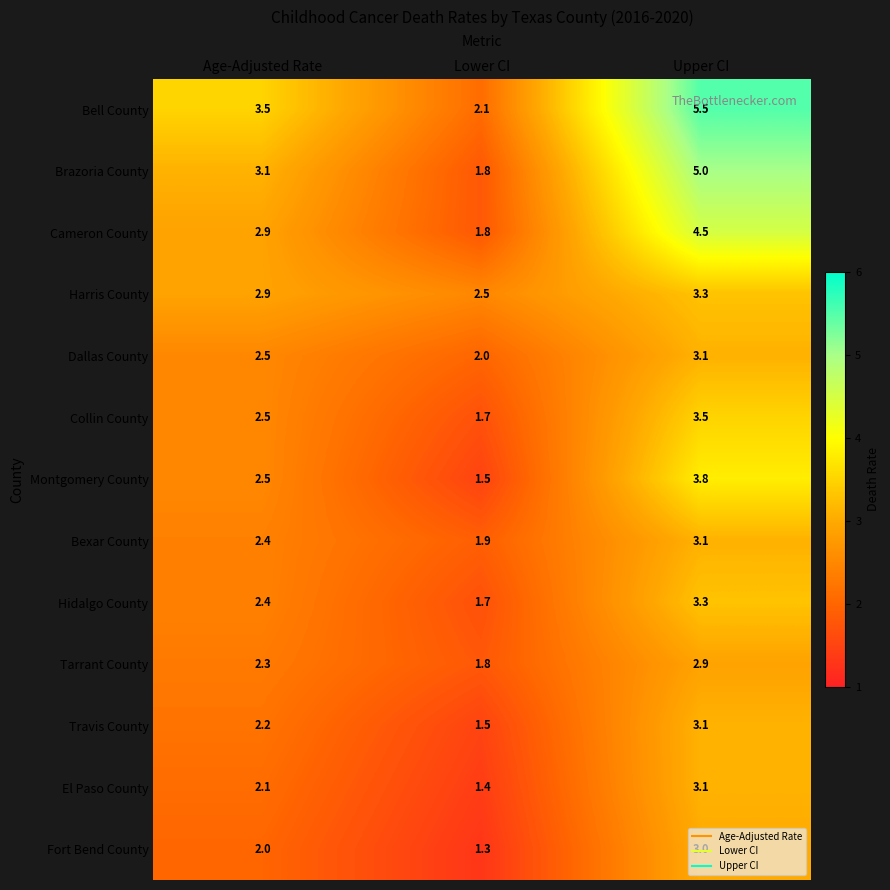

True or false: Hidalgo County has a value of 3.3 at Upper CI.

True